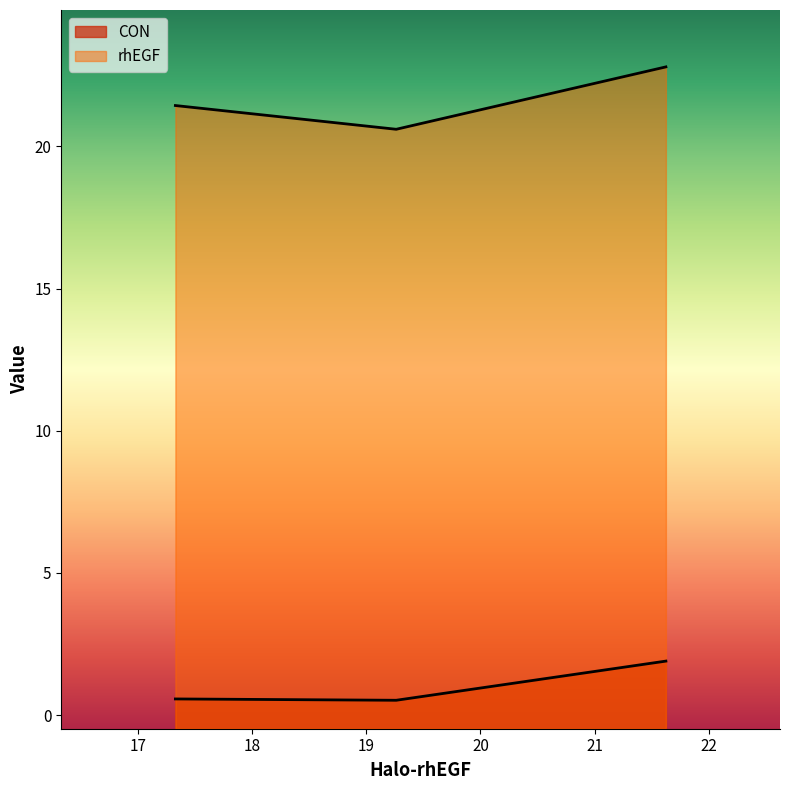

Does the chart display data point markers on the line(s)?

No